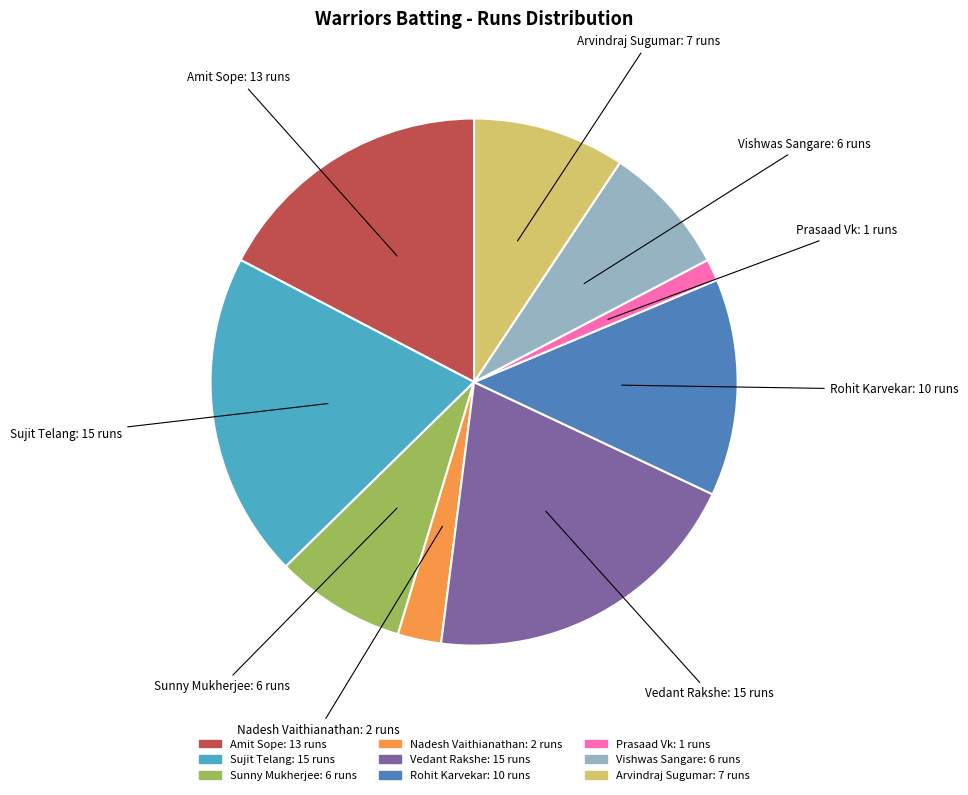

Approximately how many times larger is the value at Sunny Mukherjee compared to Arvindraj Sugumar?

0.9